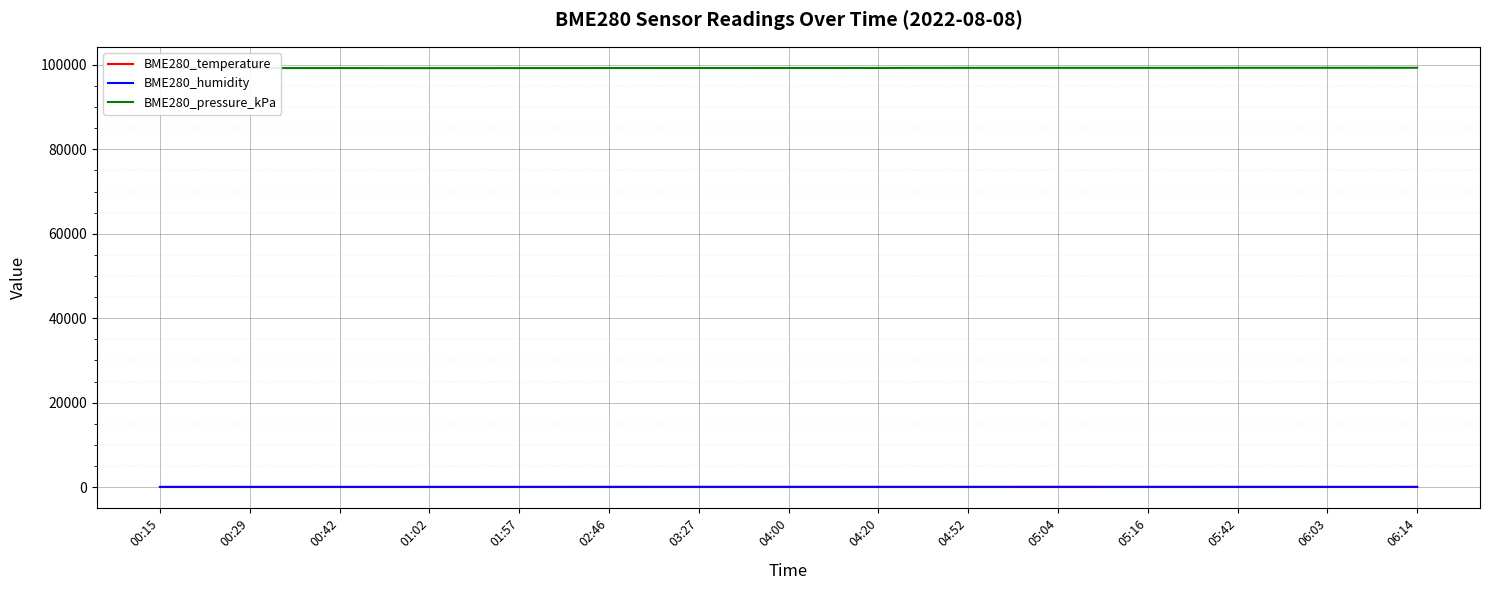

How many lines are shown in the chart?

3